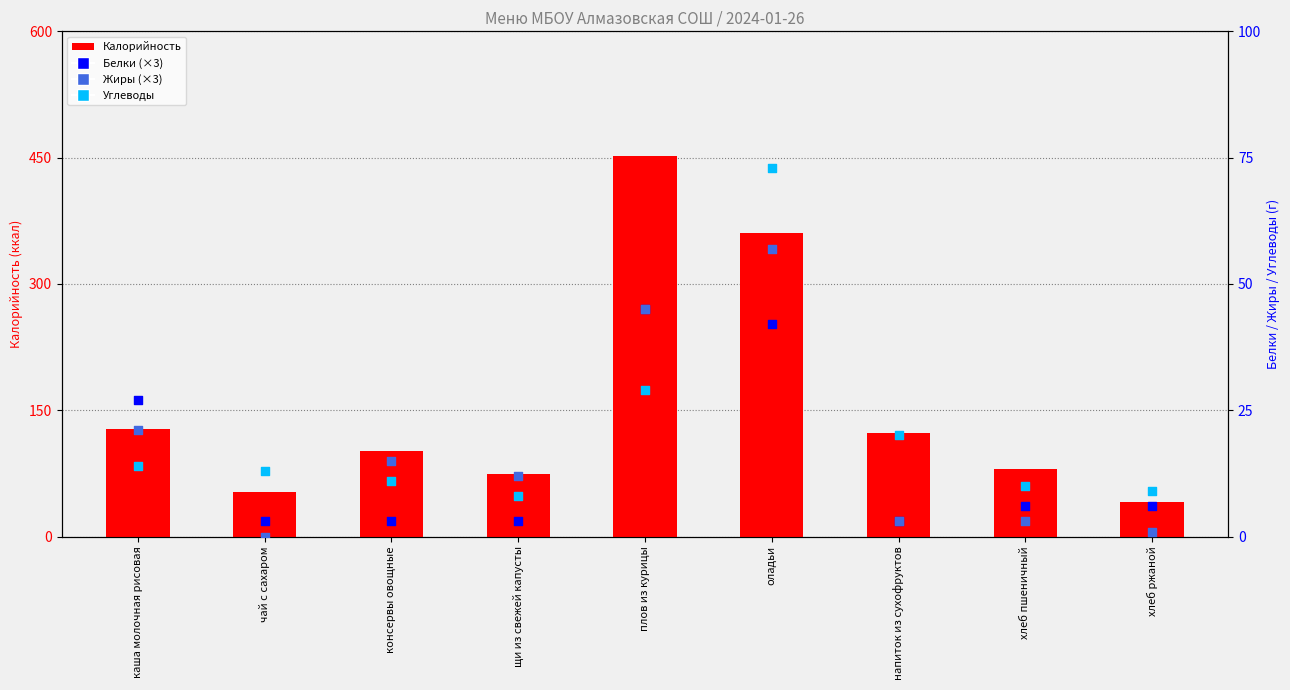

What is the total value across all series at чай с сахаром?

69.0